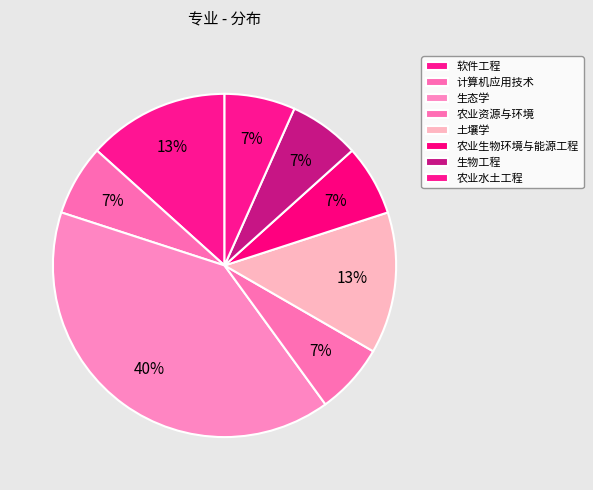

To the nearest percent, what portion does 生态学 represent?

40%